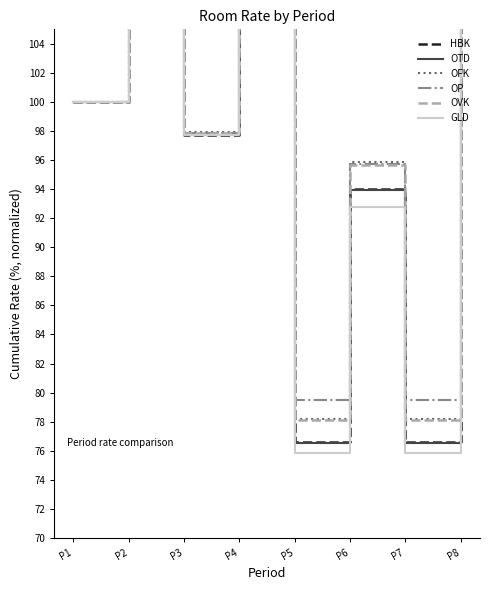

True or false: HBK has a value of 142.7 at P3.

False